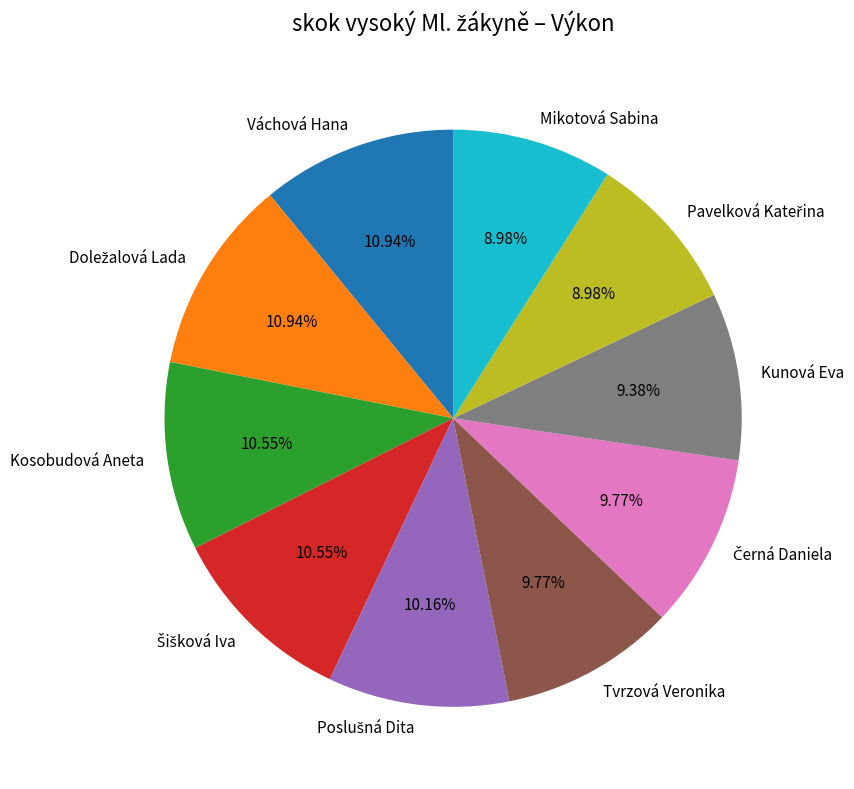

Approximately how many times larger is the value at Tvrzová Veronika compared to Mikotová Sabina?

1.1